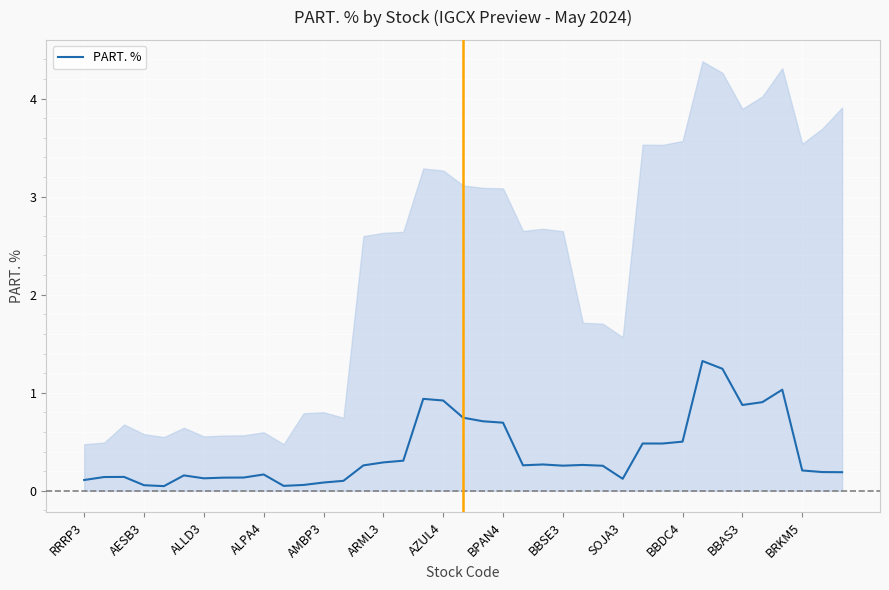

Is it true that PART. % equals 0.2 at ALPA4?

True